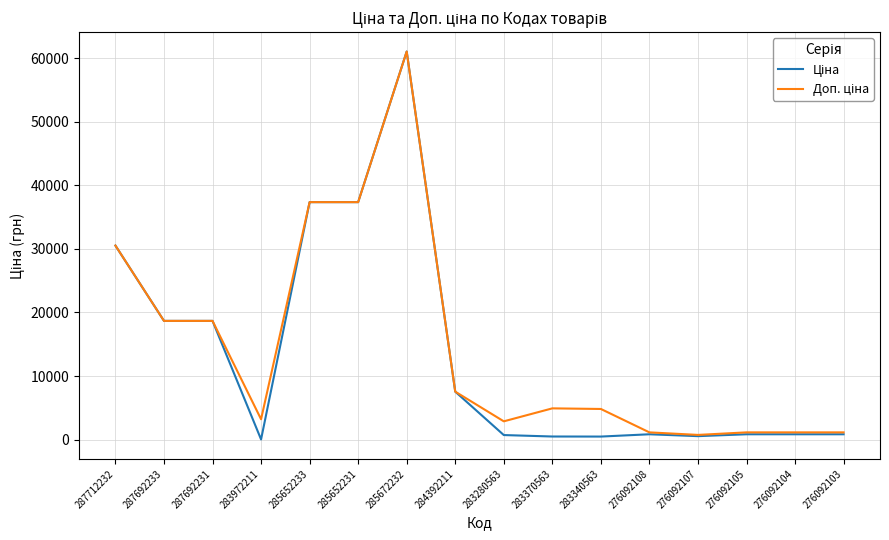

Does the chart display data point markers on the line(s)?

No